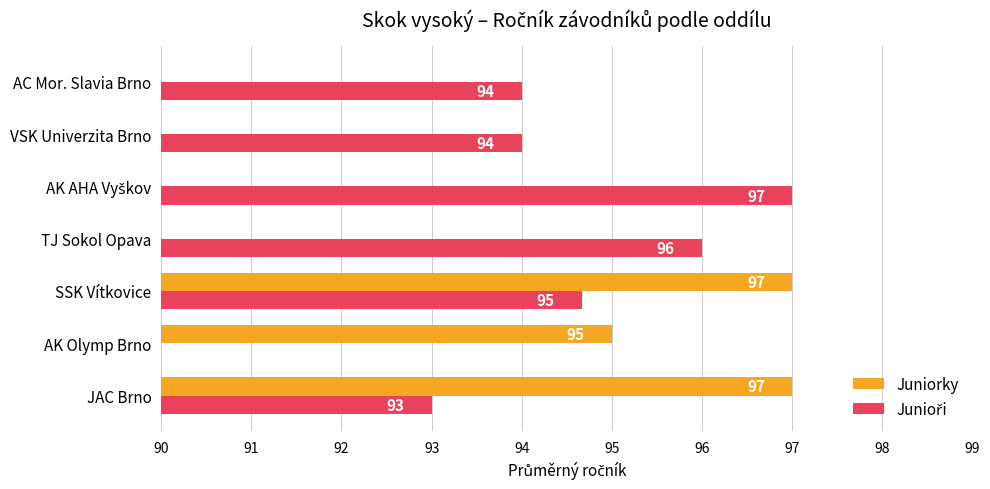

True or false: Junioři has a value of 171.9 at TJ Sokol Opava.

False